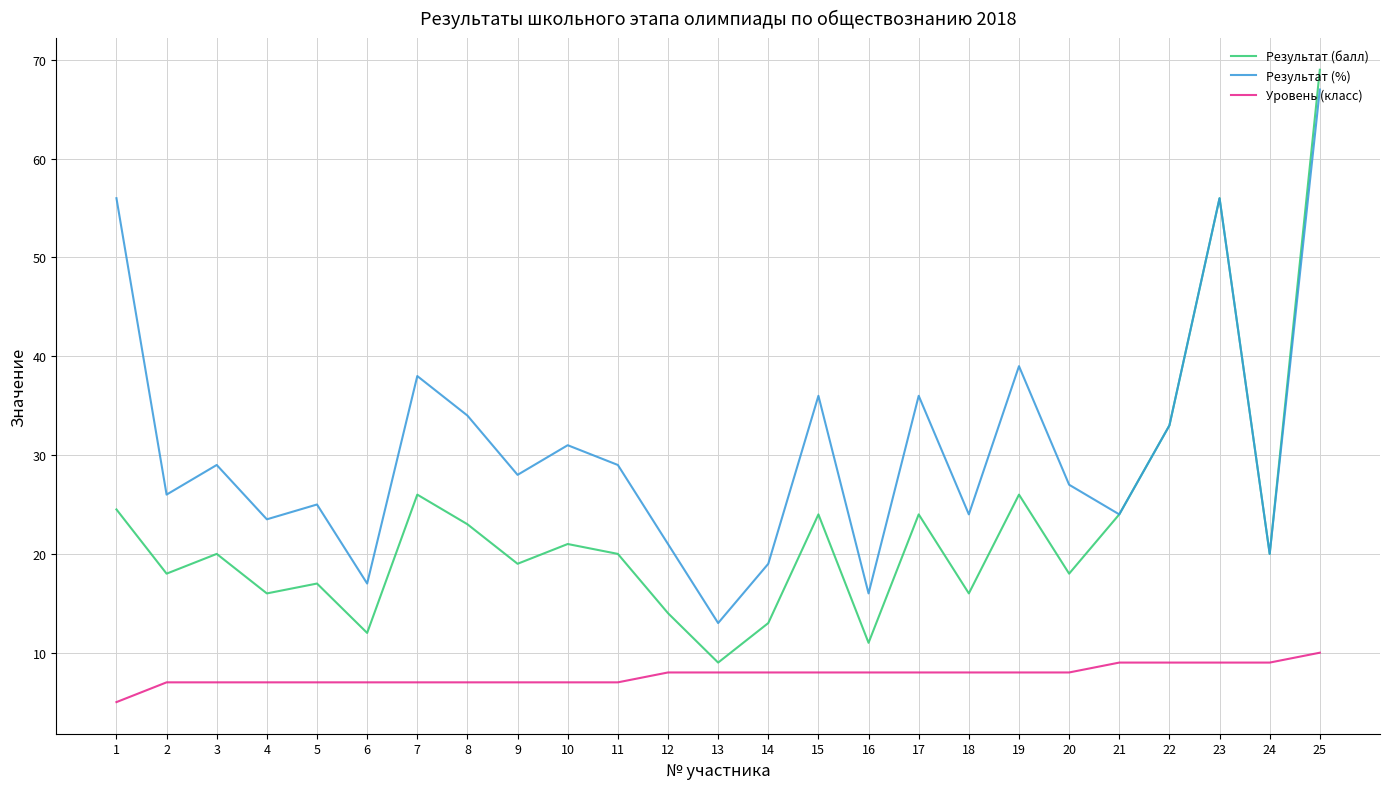

Does the chart display data point markers on the line(s)?

No